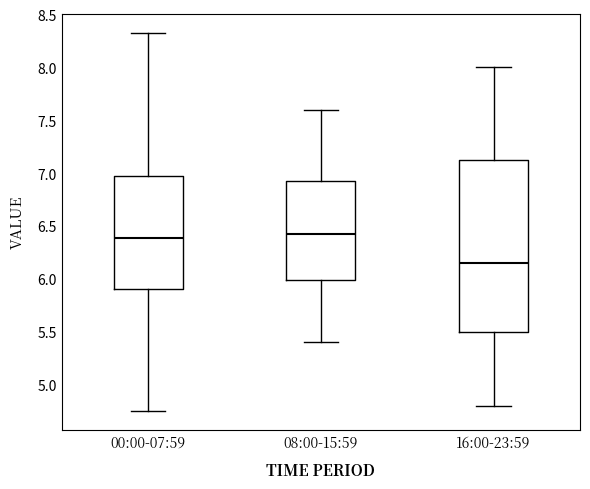

Where is the lower edge of the box for 00:00-07:59 on the y-axis? The values are not printed on the chart, so give them approximately, as read against the axis.

5.90